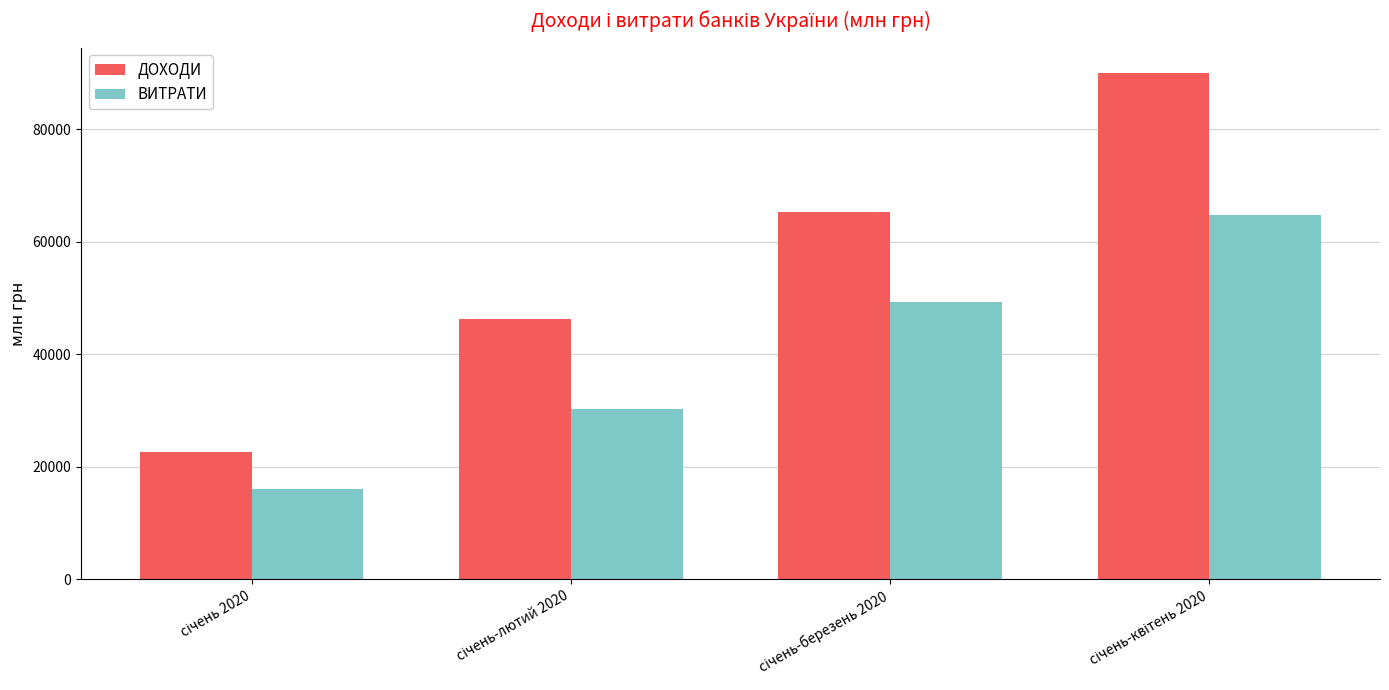

Which series has the largest range (max minus min)?

ДОХОДИ